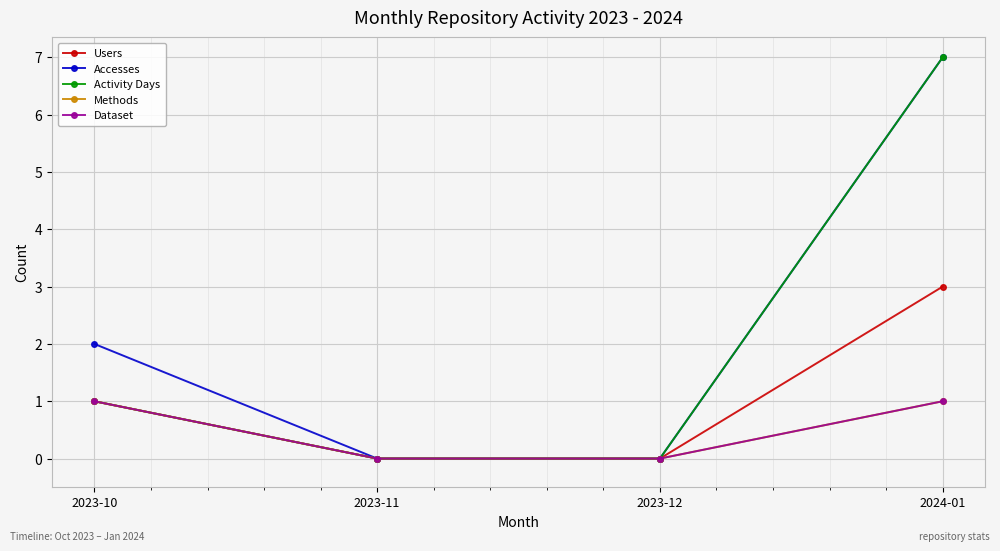

Is this an area chart (filled region under the line)?

No